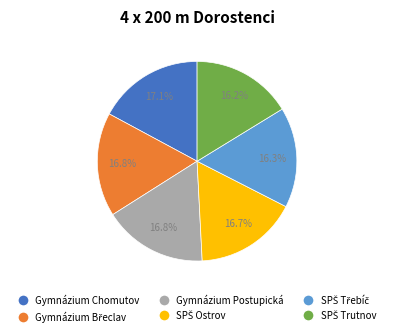

Is there any slice that represents more than half of the pie?

No